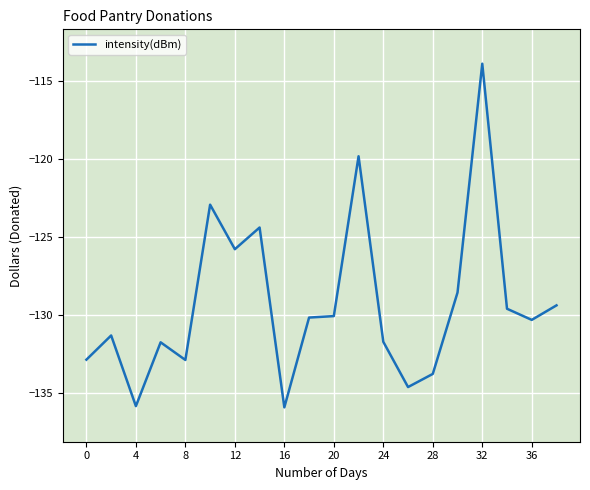

What is the minimum value shown in the chart?

-135.9